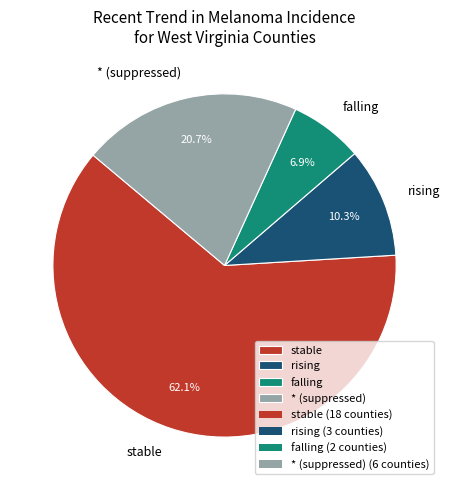

Combined, do stable and rising account for over 50%?

Yes